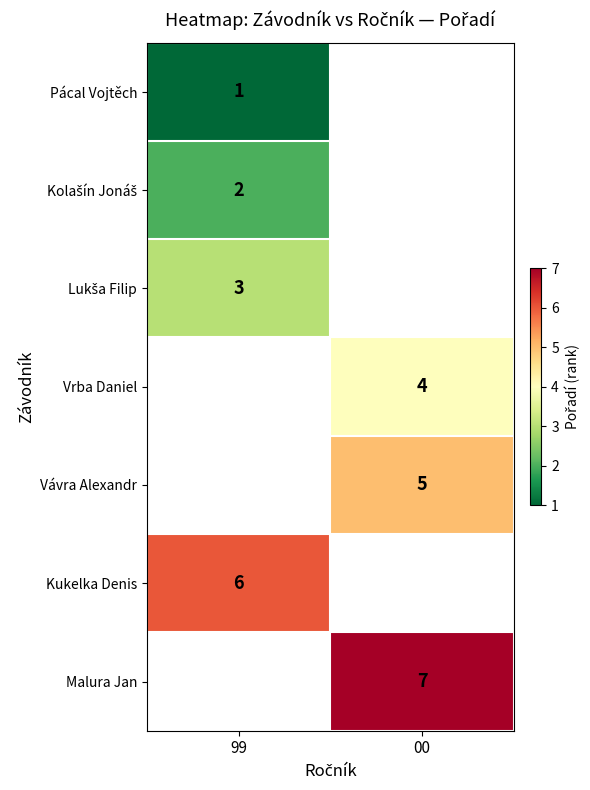

Which label corresponds to the smallest value in the chart?

99